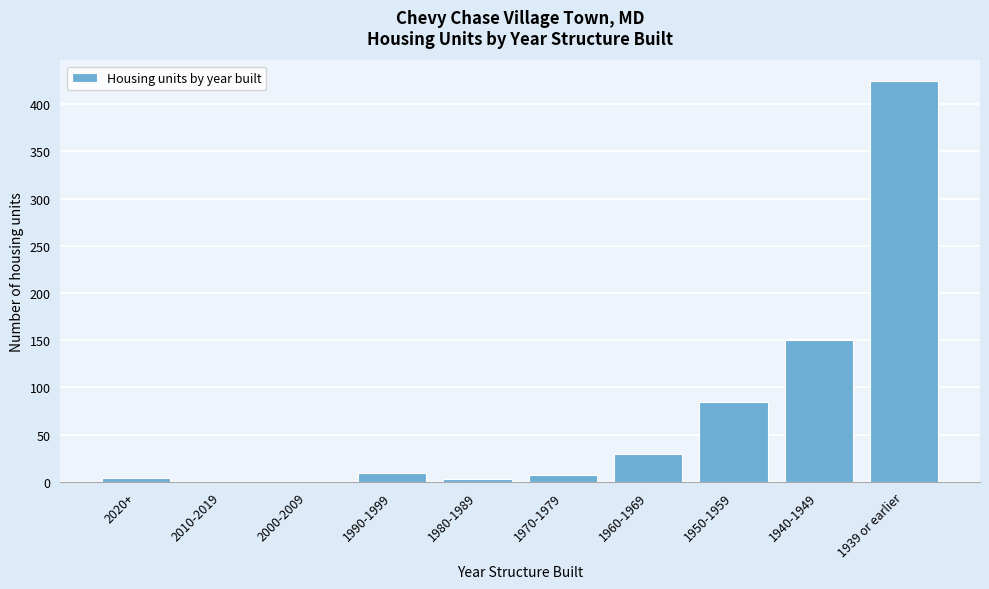

Which category has the highest value across all series?

1939 or earlier